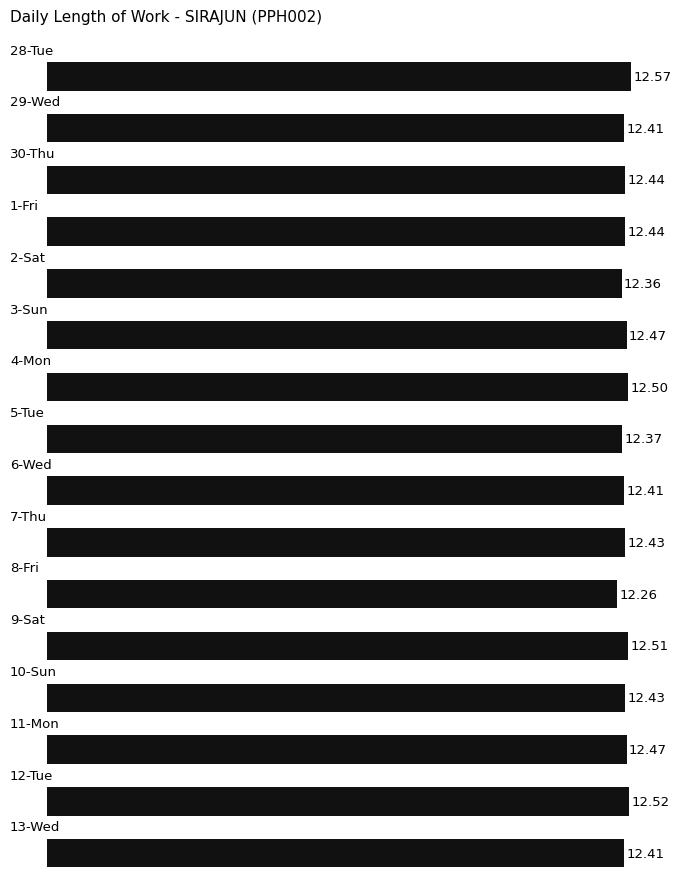

What is the average value?

12.4